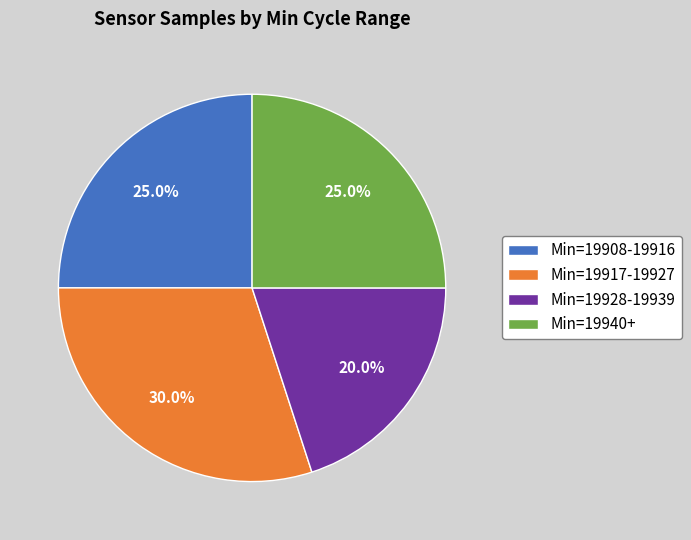

What is the ratio of the value at Min=19917-19927 to the value at Min=19928-19939?

1.5